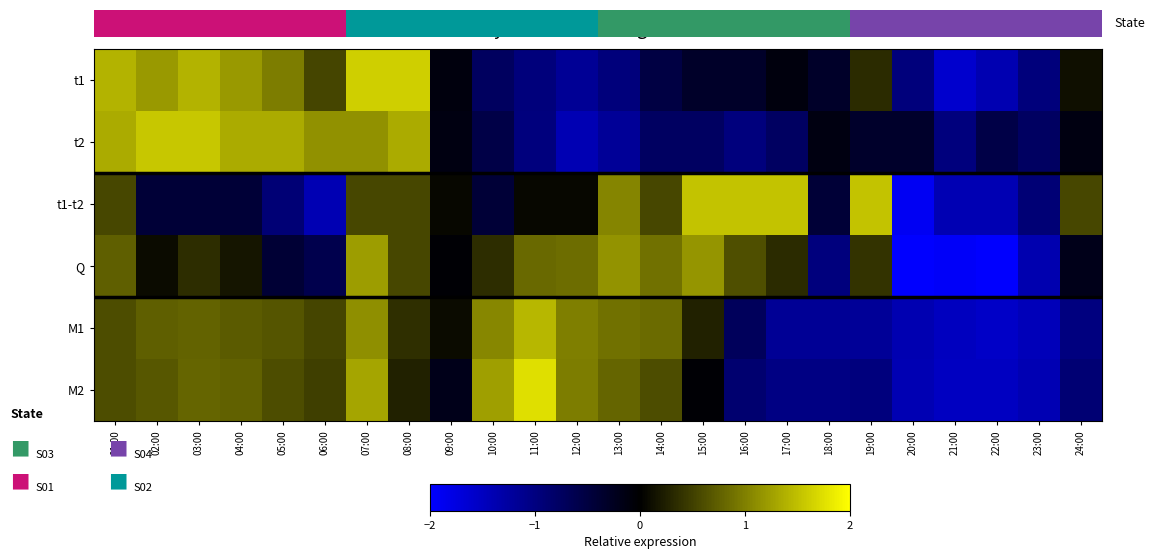

Which series has the largest total across all categories?

Q